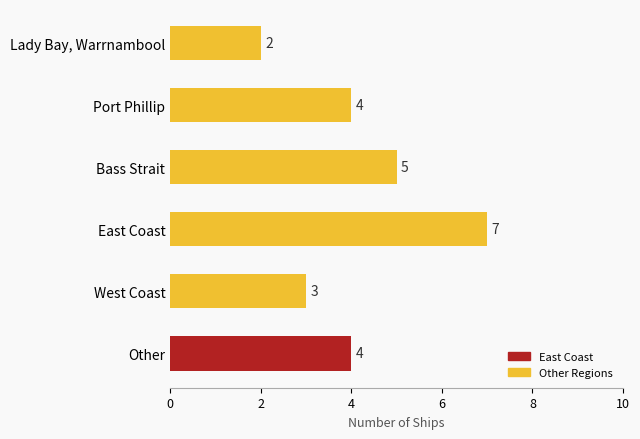

What is the smallest value displayed?

2